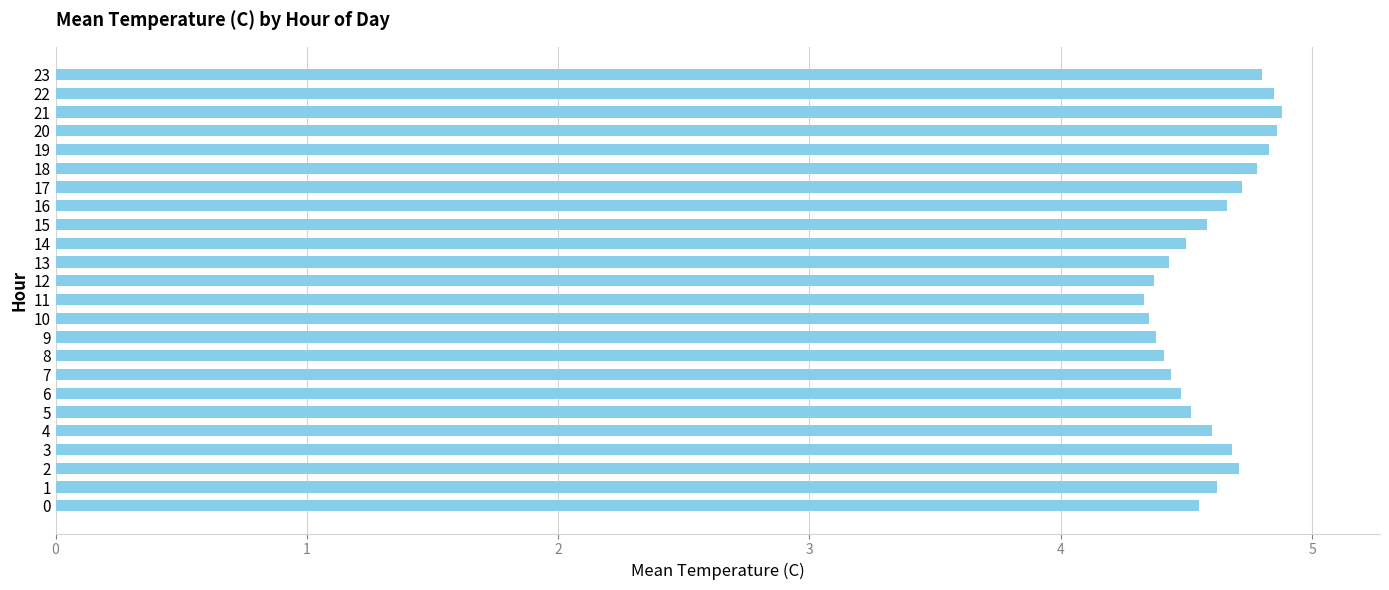

What is the minimum value shown in the chart?

4.3